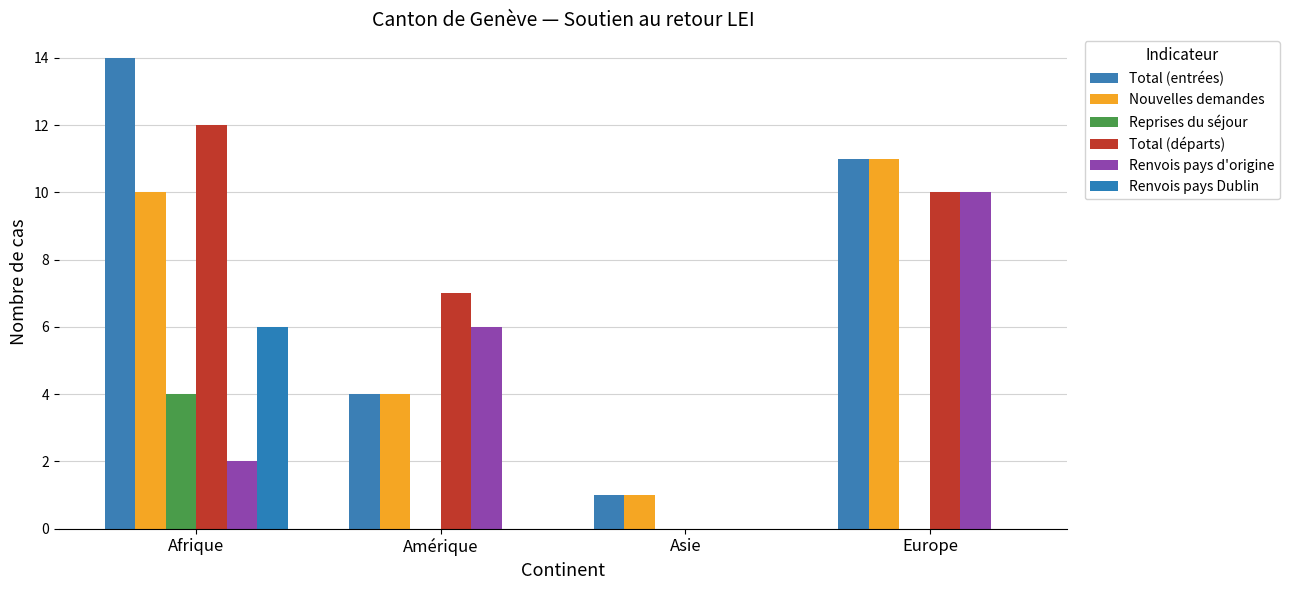

How many series are shown in this chart?

6